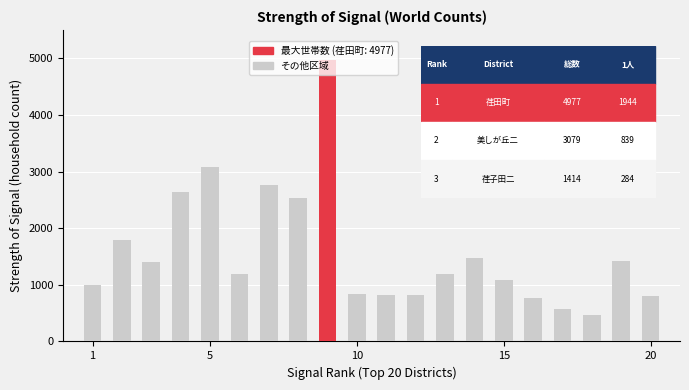

What is the value of the 7th bar from the left?

2768